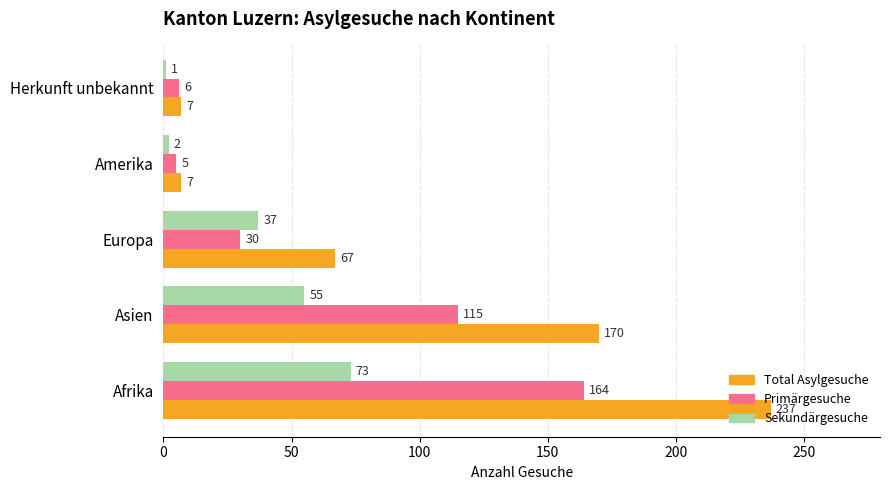

What are all the series names shown in the legend?

Total Asylgesuche, Primärgesuche, Sekundärgesuche